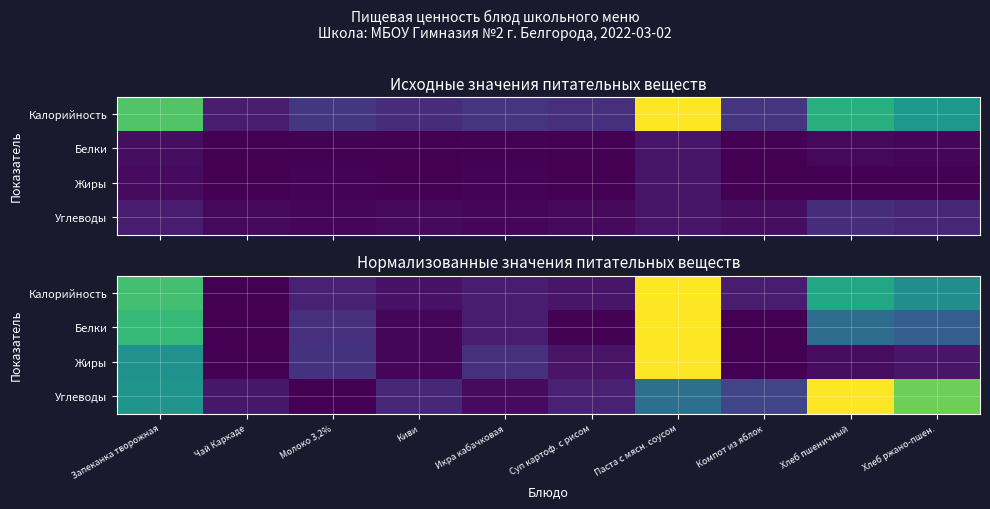

Which series has the widest spread of values?

Калорийность